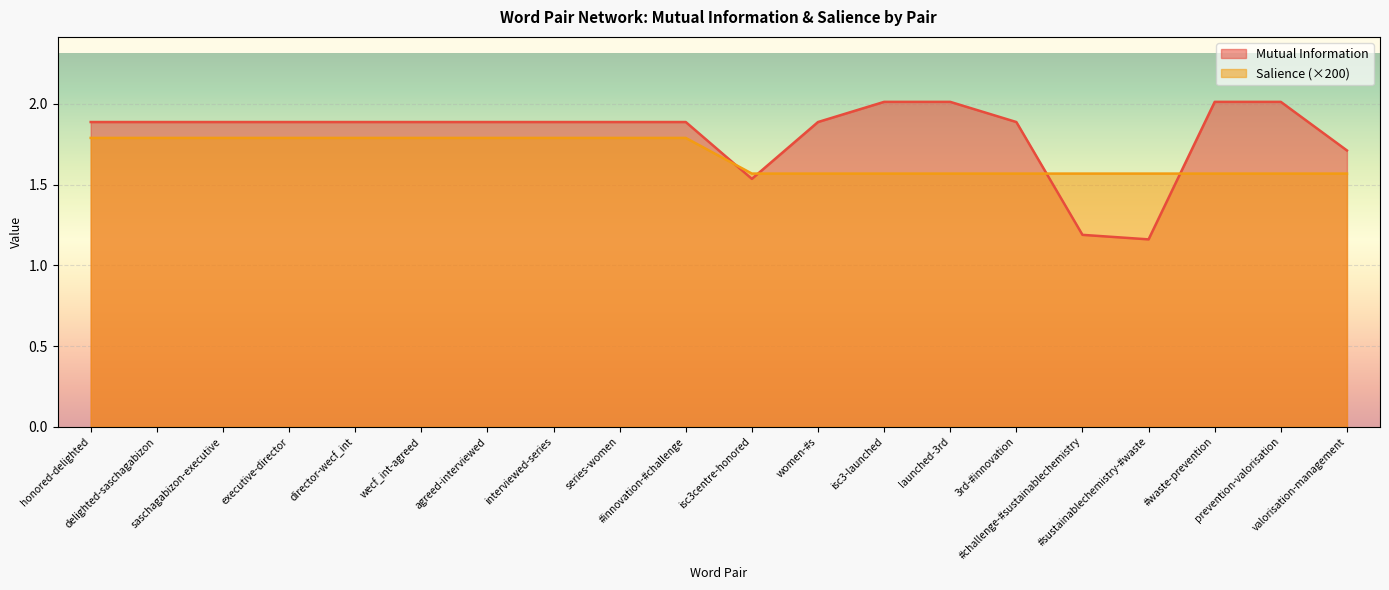

True or false: Salience and Mutual Information cross at least once.

True